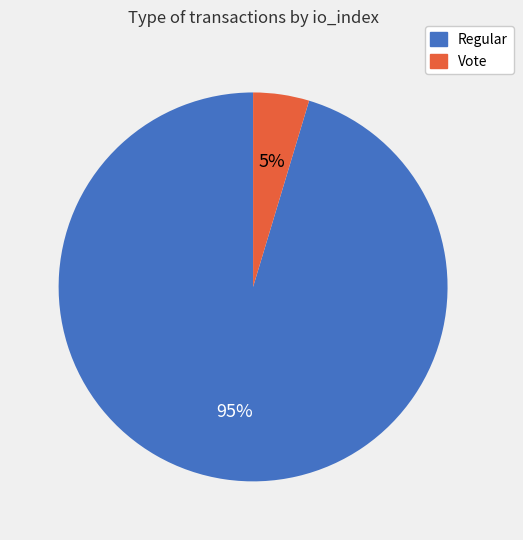

Is the sum of Vote and Regular greater than half?

Yes